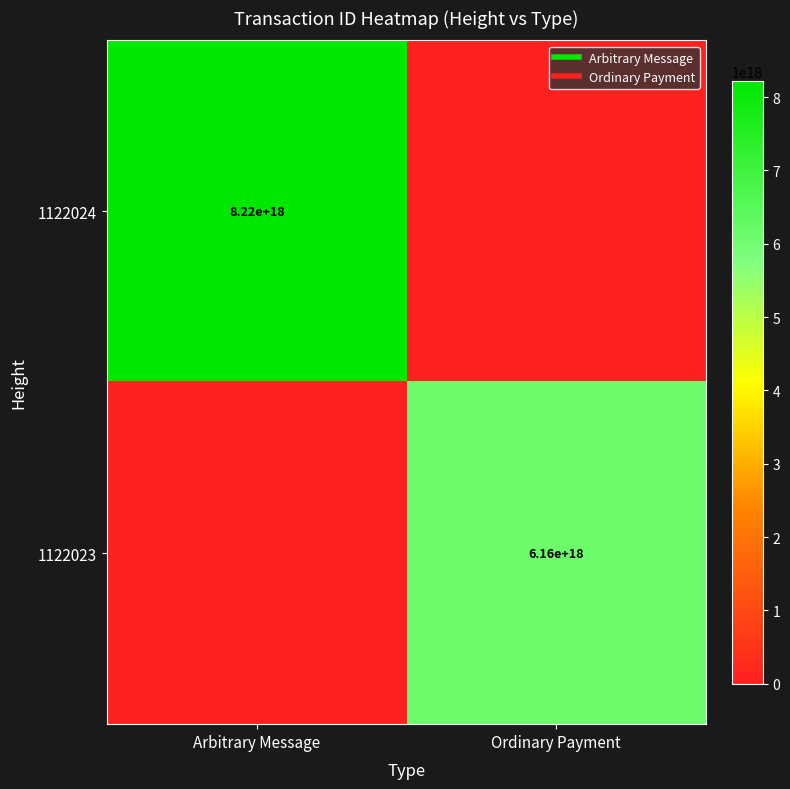

What is the highest value of the 1122024 series?

8224148880689689600